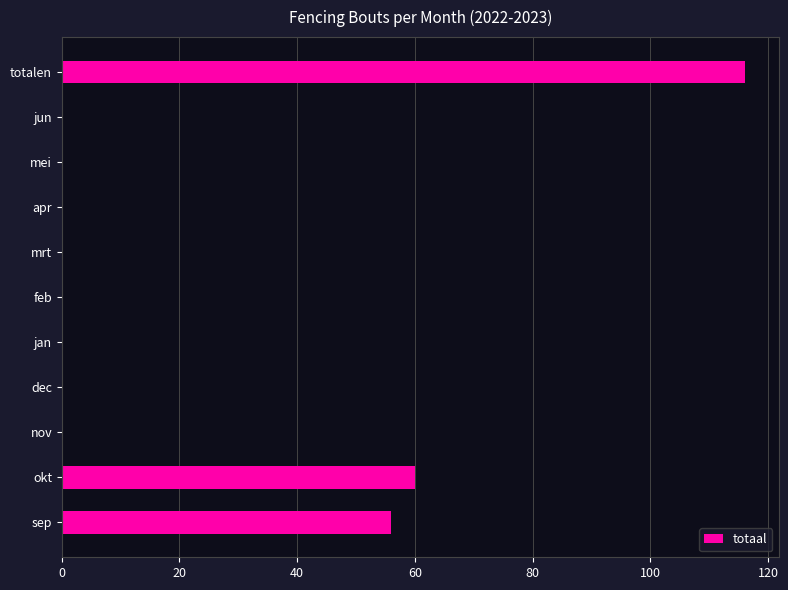

What is the maximum value shown in the chart?

116